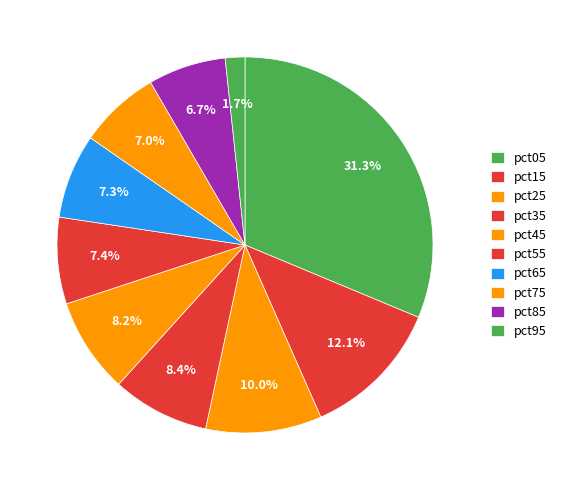

Count the number of slices in the pie.

10